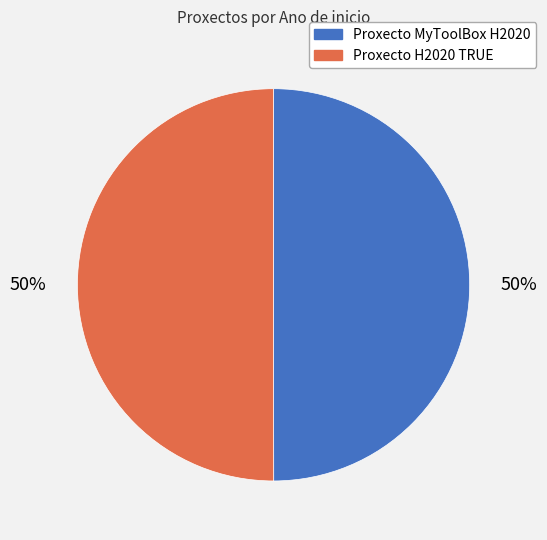

Combined, do Proxecto H2020 TRUE and Proxecto MyToolBox H2020 account for over 50%?

Yes